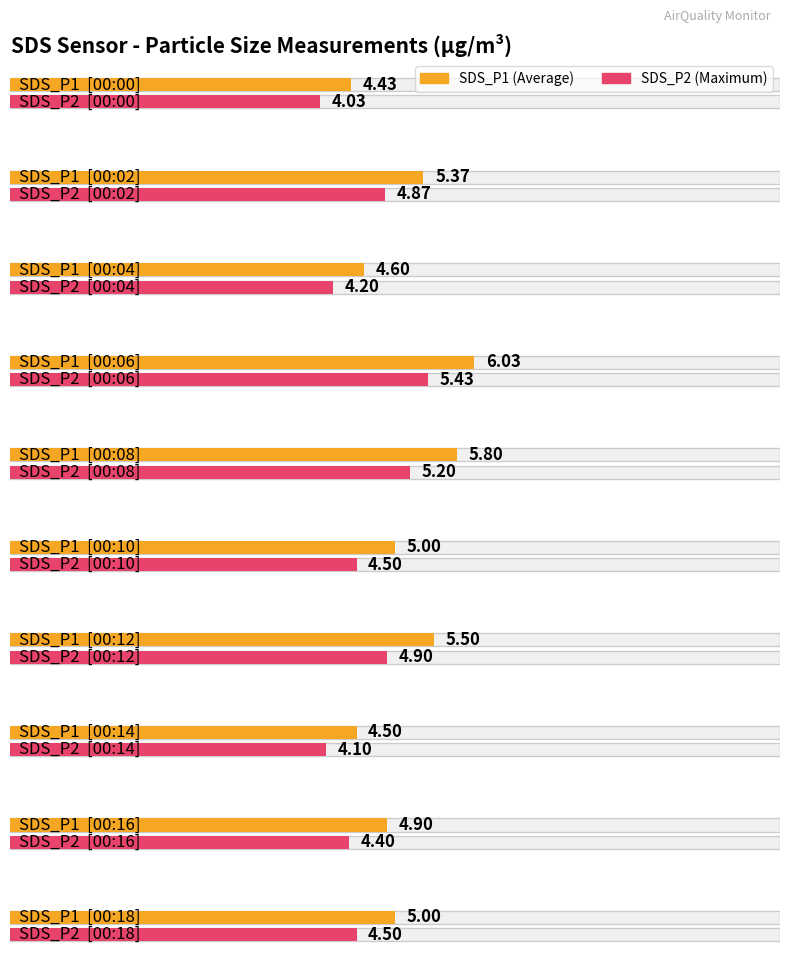

What is the value of the SDS_P2 bar at the 5th from the left?

5.2